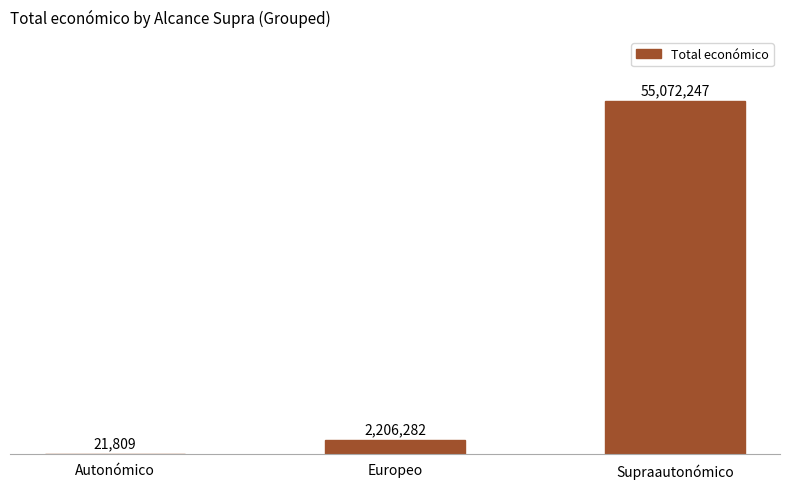

What position from the right is Europeo?

2